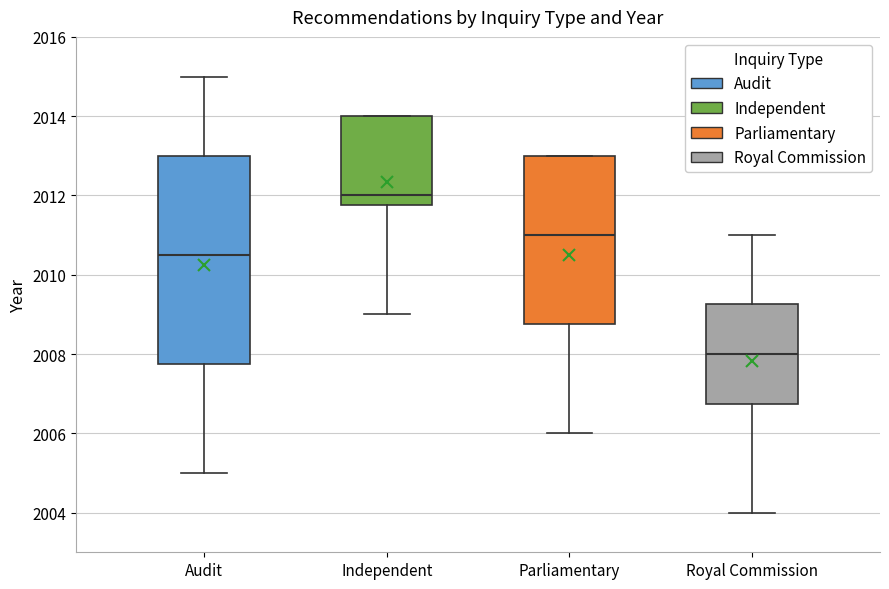

Reading left to right, transcribe this box plot: for each box, give where its median line is, the range the box spans, and where its two whiskers end, as read against the y-axis. The values are not printed on the chart, so give them approximately, as read against the axis.

Audit: median 2010.6, box 2007.8 to 2013.0, whiskers 2005.0 to 2015.0
Independent: median 2012.0, box 2011.8 to 2014.0, whiskers 2009.0 to 2014.0
Parliamentary: median 2011.0, box 2008.8 to 2013.0, whiskers 2006.0 to 2013.0
Royal Commission: median 2008.0, box 2006.8 to 2009.2, whiskers 2004.0 to 2011.0